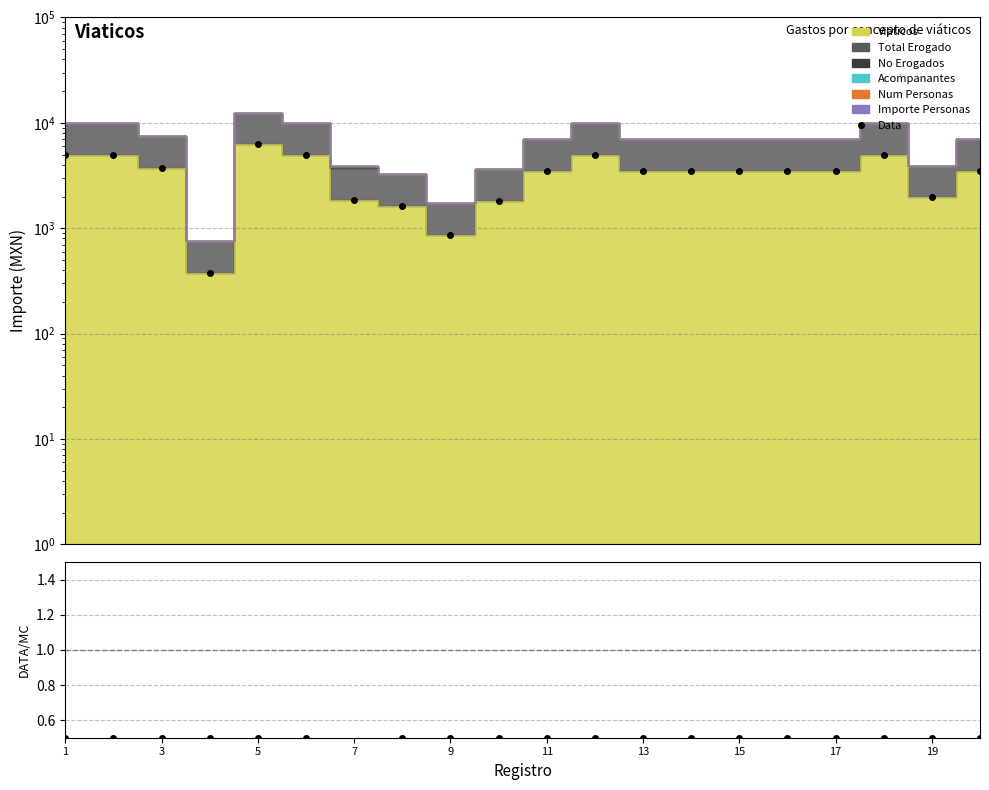

How many lines are shown in the chart?

2